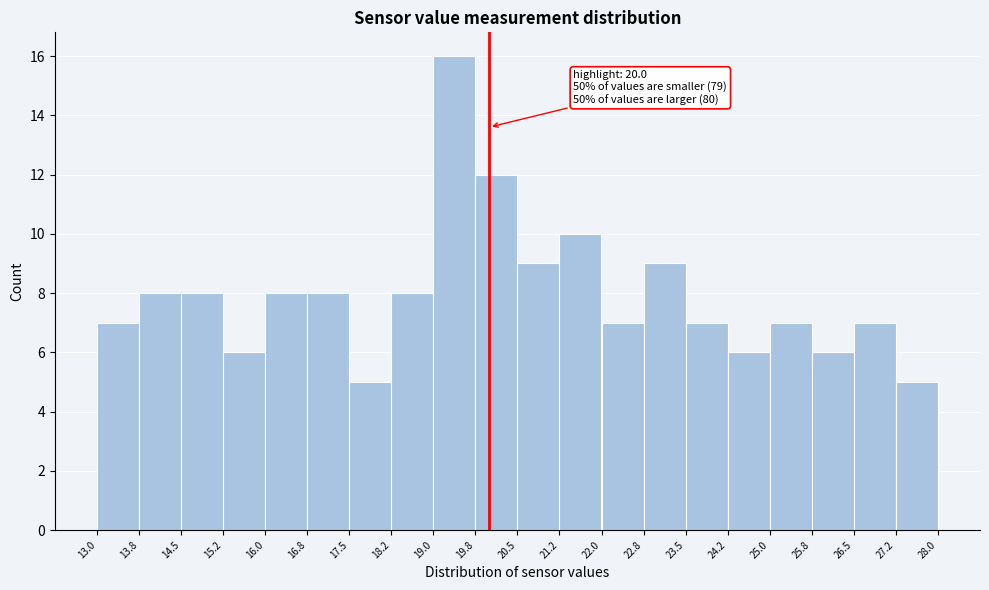

Which range on the x-axis has the tallest bar?

19.0 to 19.8